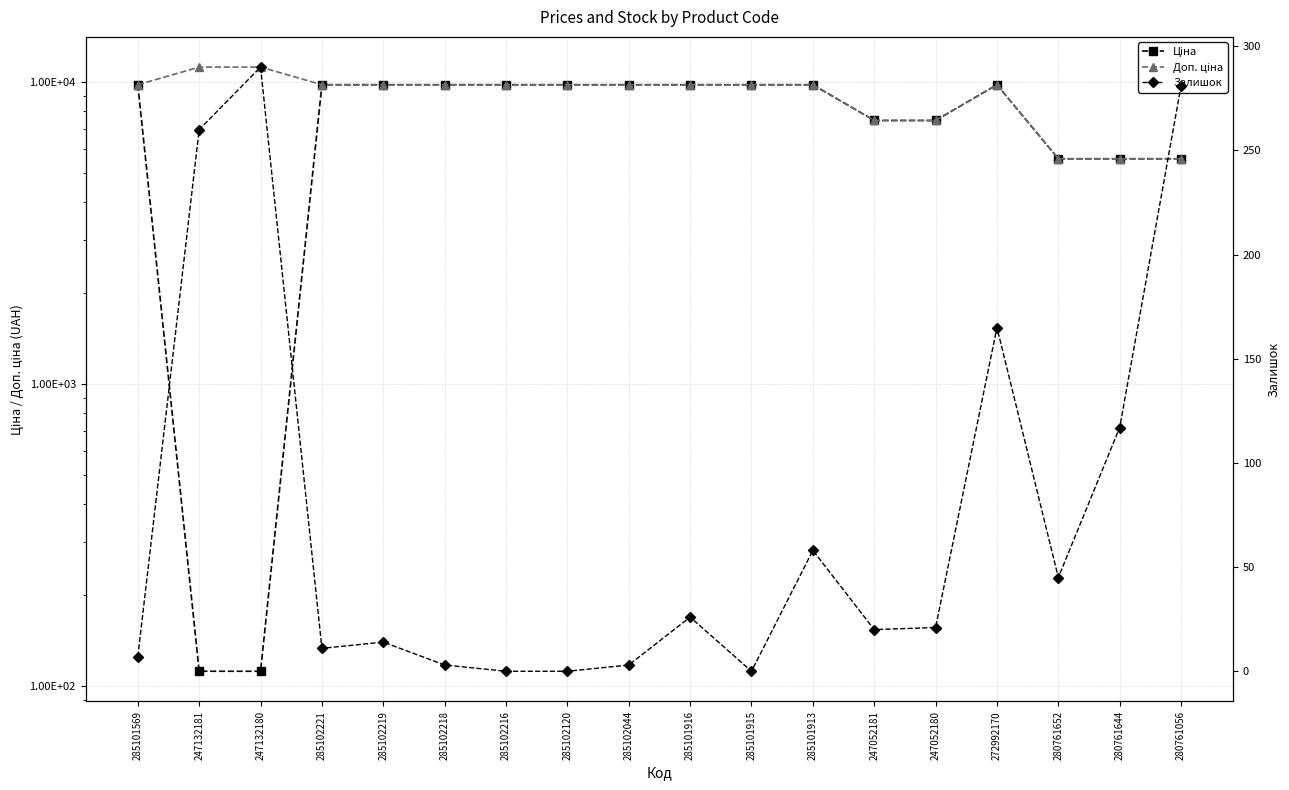

Rank the series by their maximum value, from highest to lowest.

Доп. ціна, Ціна, Залишок